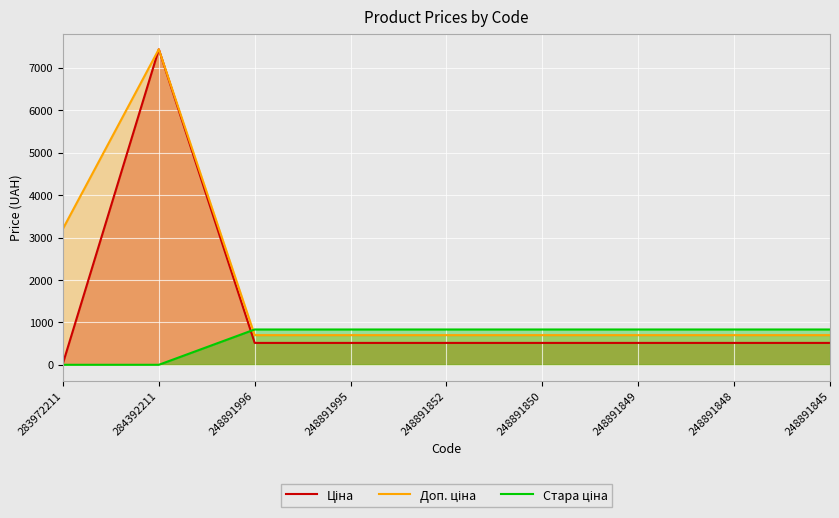

Is the value of Стара ціна at 248891996 greater than the value of Доп. ціна at 248891845?

Yes